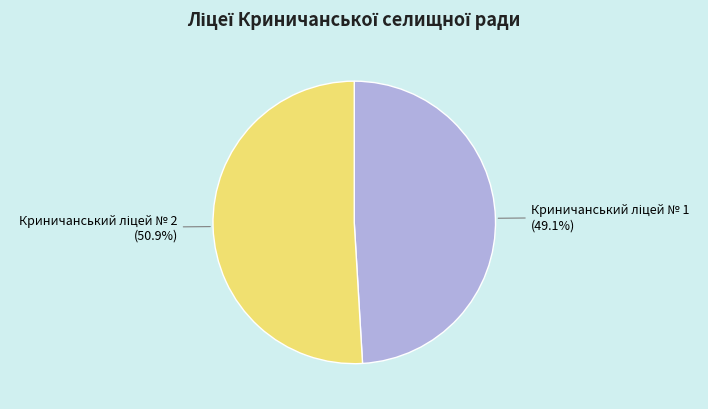

How many slices are in this pie chart?

2